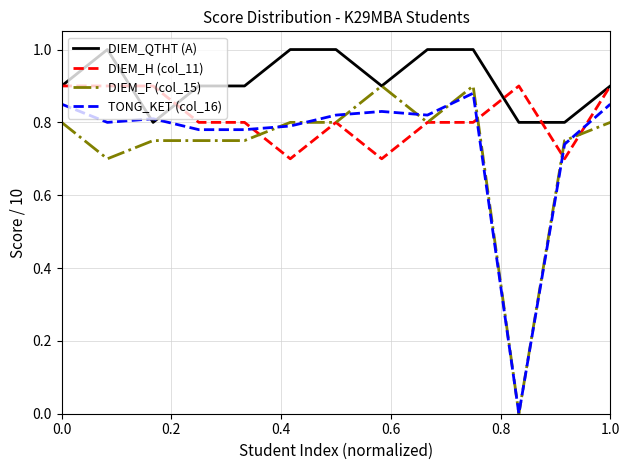

Which series has the widest spread of values?

DIEM_F (col_15)